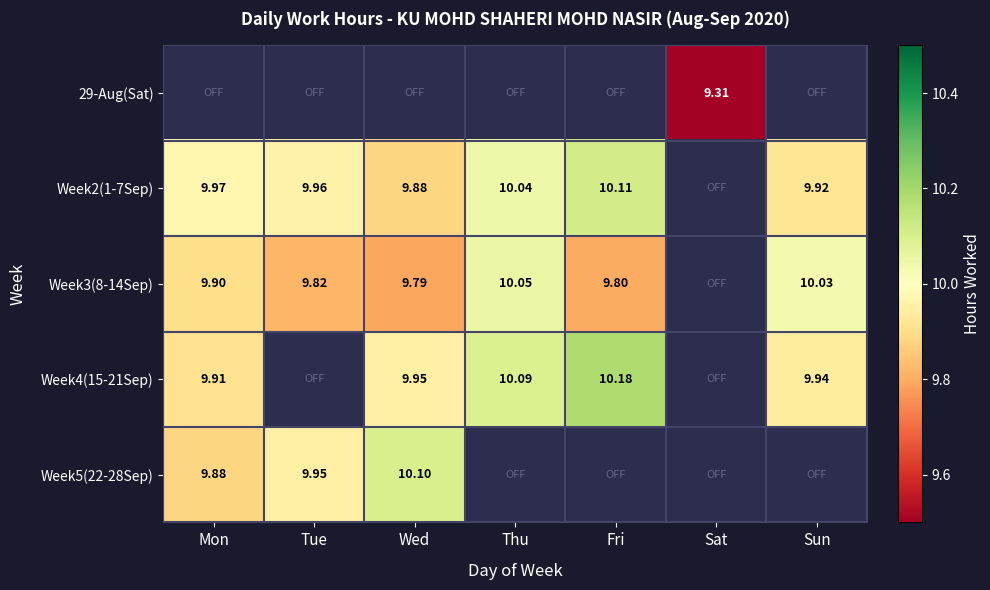

How many values in 29-Aug(Sat) are above zero?

1